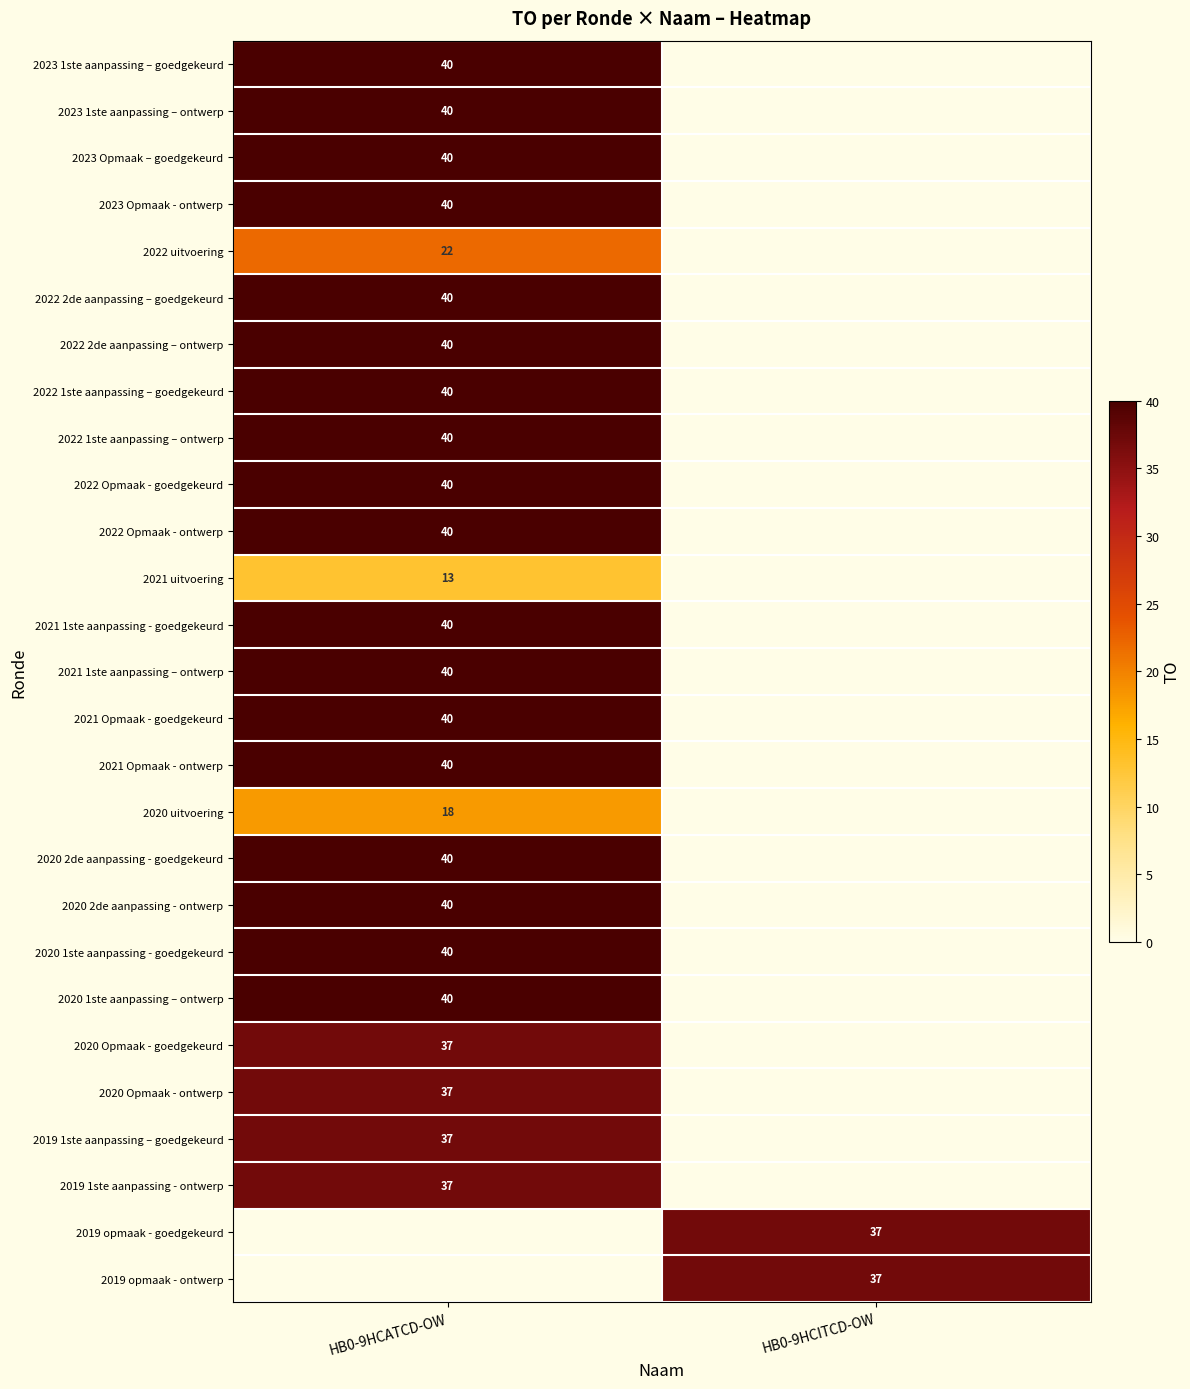

The 2022 Opmaak - ontwerp series shows 65 at HB0-9HCATCD-OW. True or false?

False